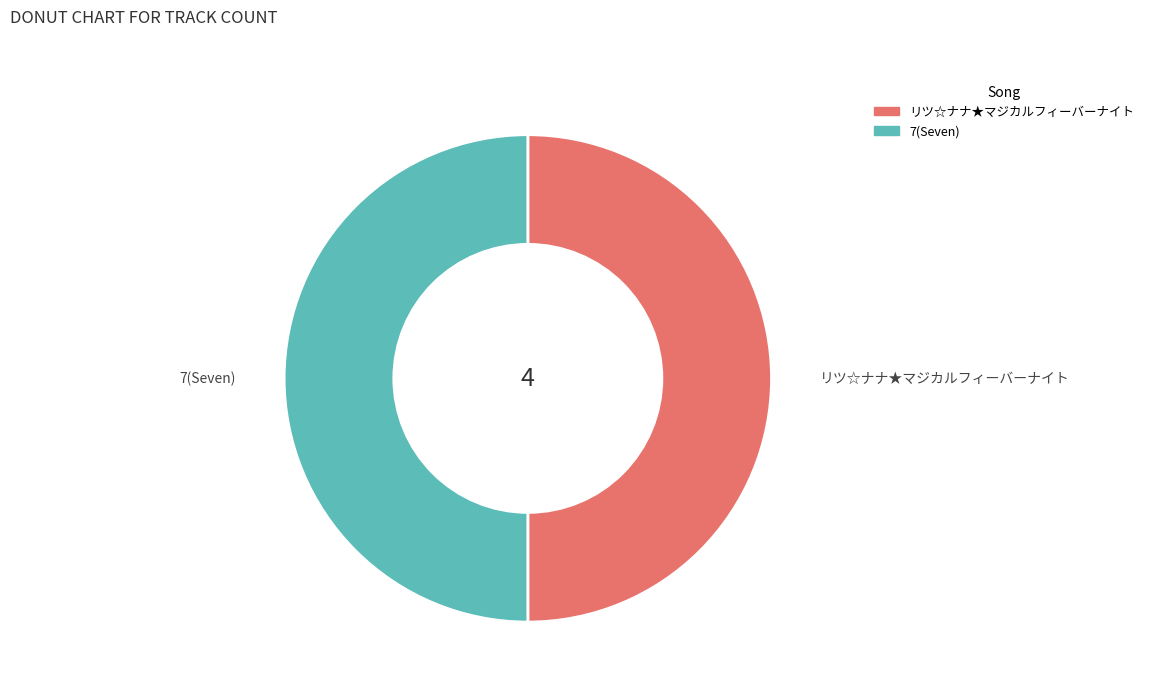

Is it true that リツ☆ナナ★マジカルフィーバーナイト is 32% of the pie?

False